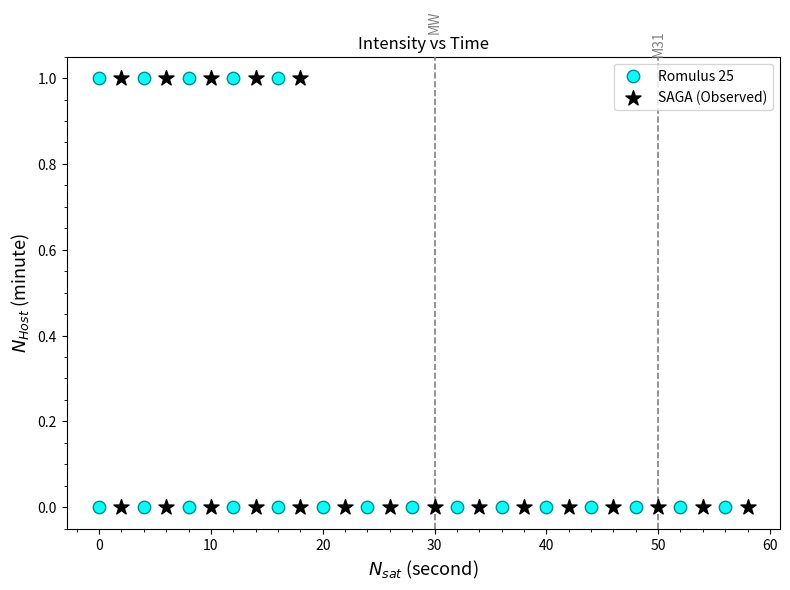

What are all the series names shown in the legend?

Romulus 25, SAGA (Observed)